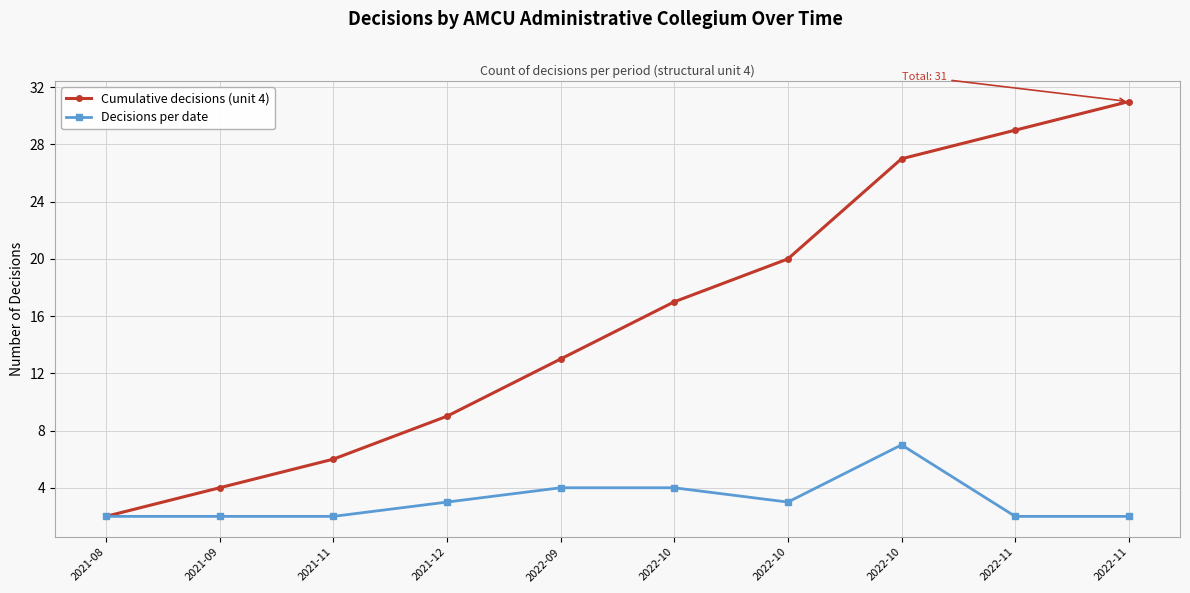

True or false: Cumulative decisions (unit 4) and Decisions per date intersect in this chart.

False